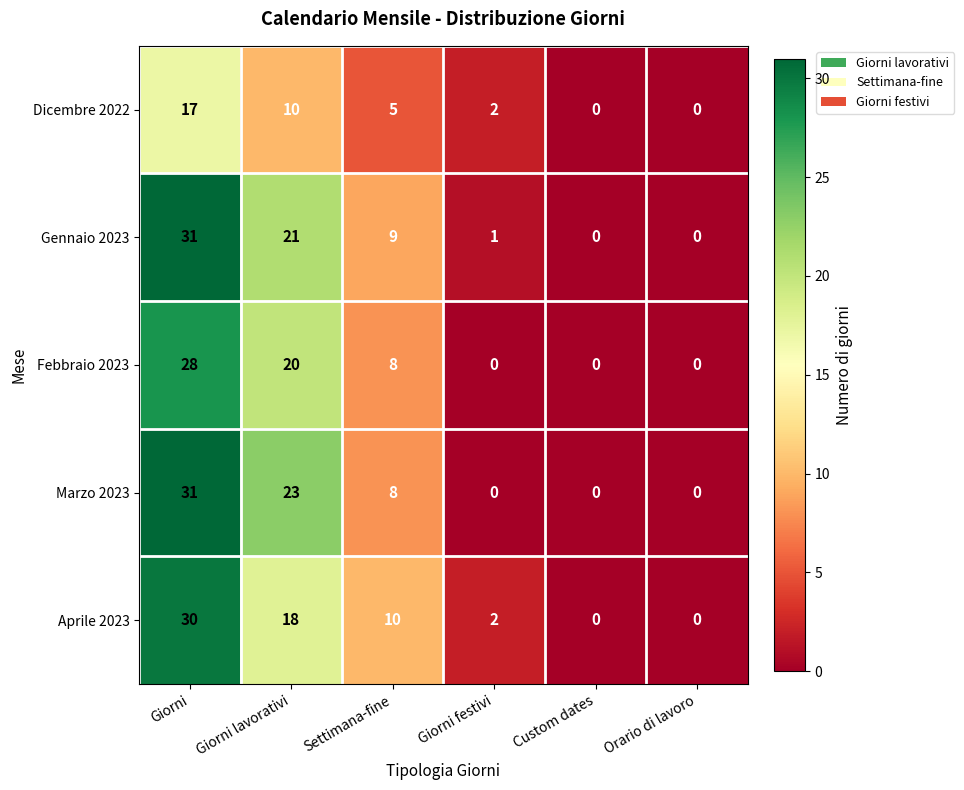

What is the total value across all series at Giorni?

137